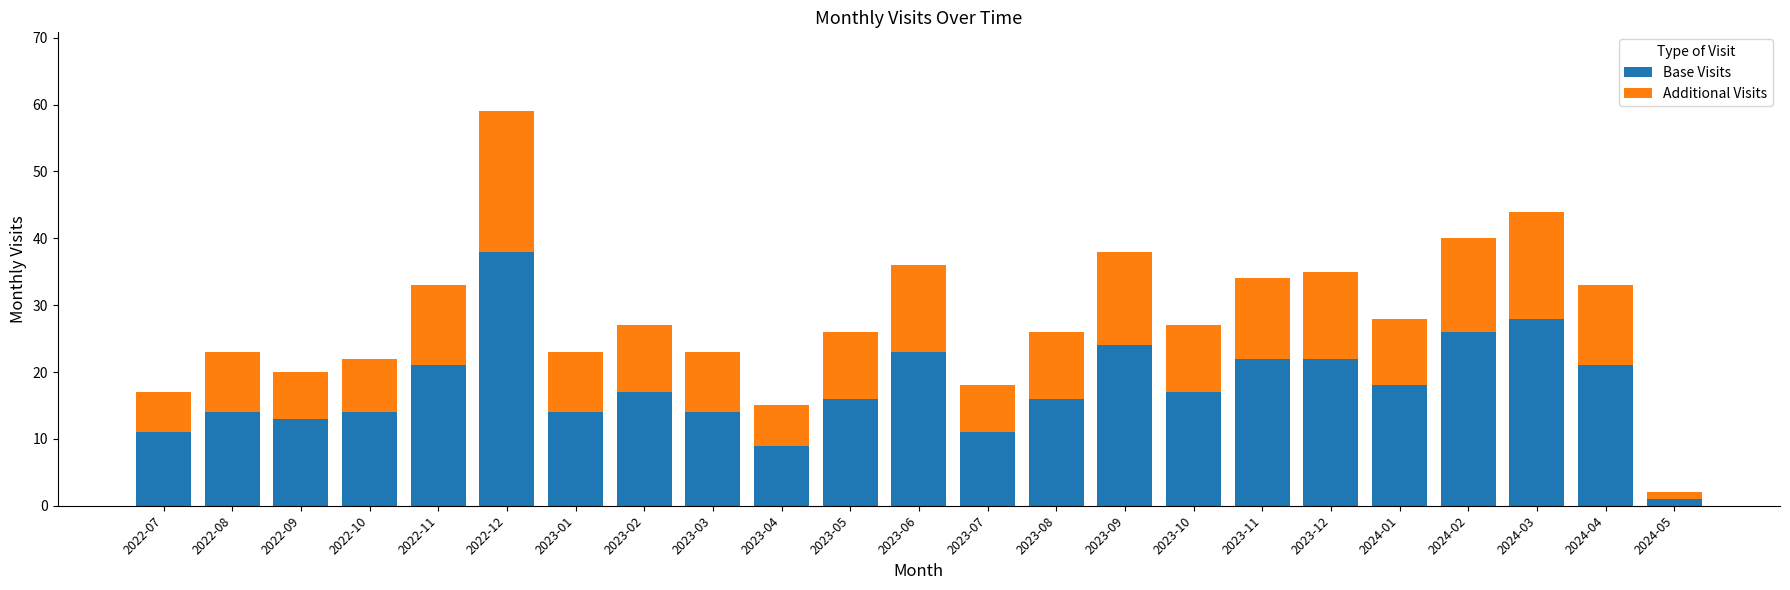

At which category is the sum across all series the highest?

2022-12